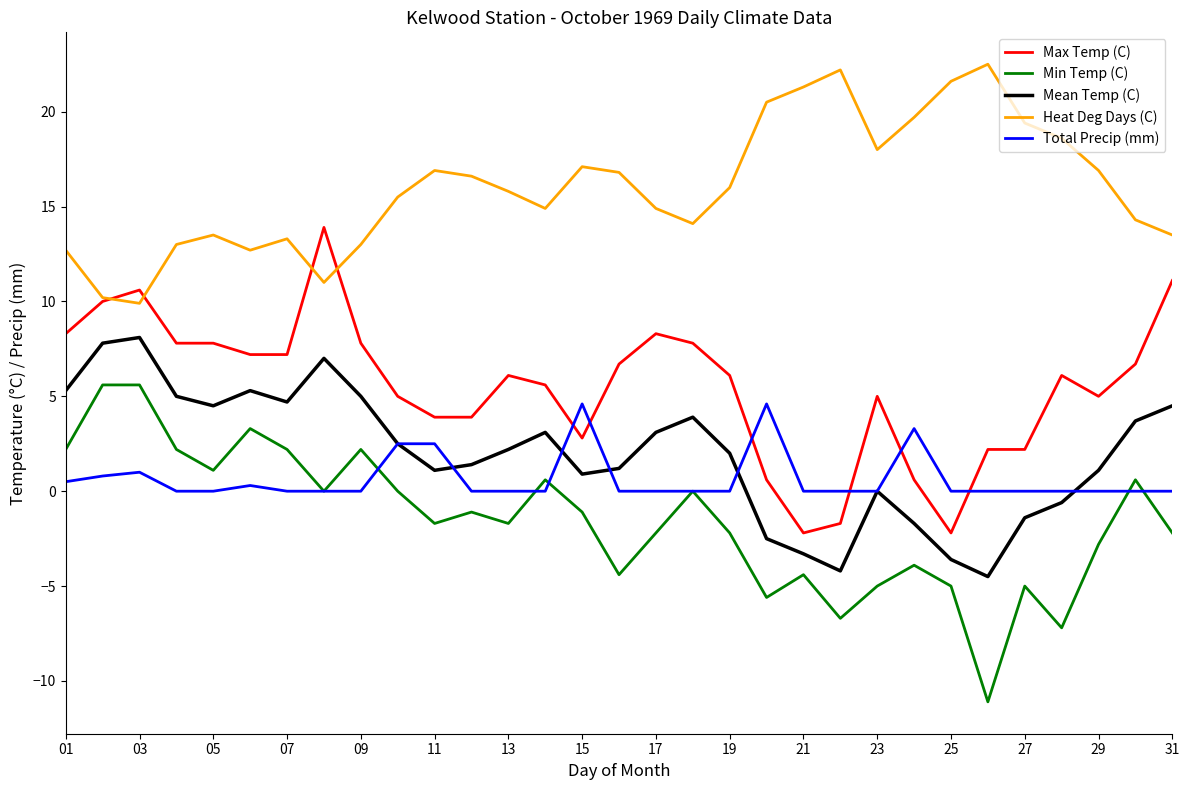

Which series has the largest total across all categories?

Heat Deg Days (C)